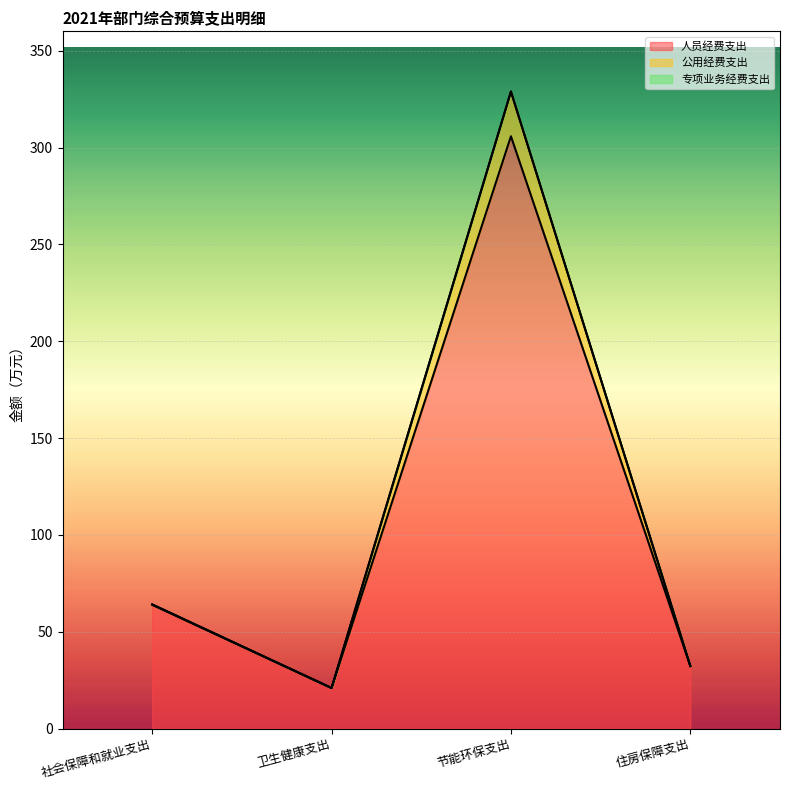

What is the value of the 人员经费支出 point at the 3rd from the left?

305.8